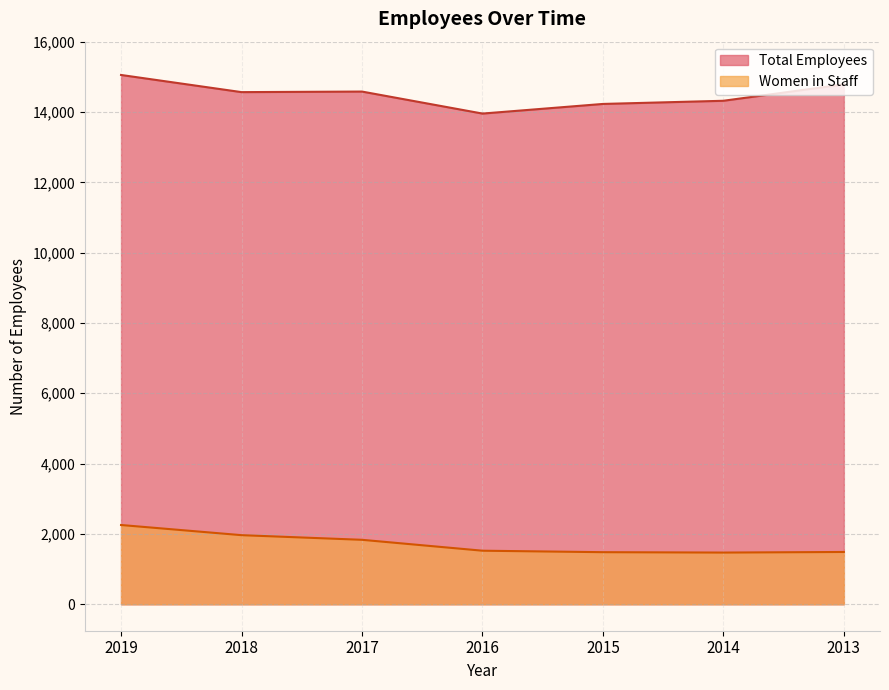

How many data points does each series have?

7